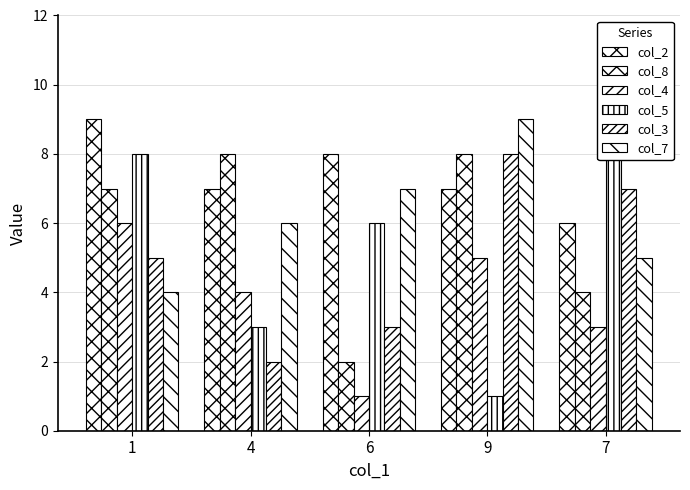

What is the minimum value shown in the chart?

1